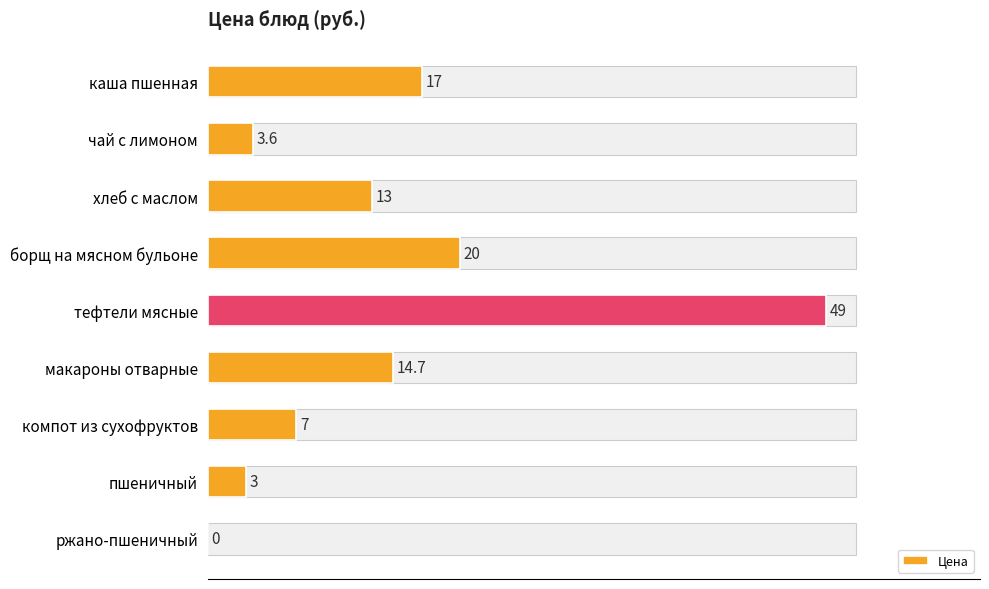

Reading left to right, what are all the values shown in this chart?

17.0	3.6	13.0	20.0	49.0	14.7	7.0	3.0	0.0